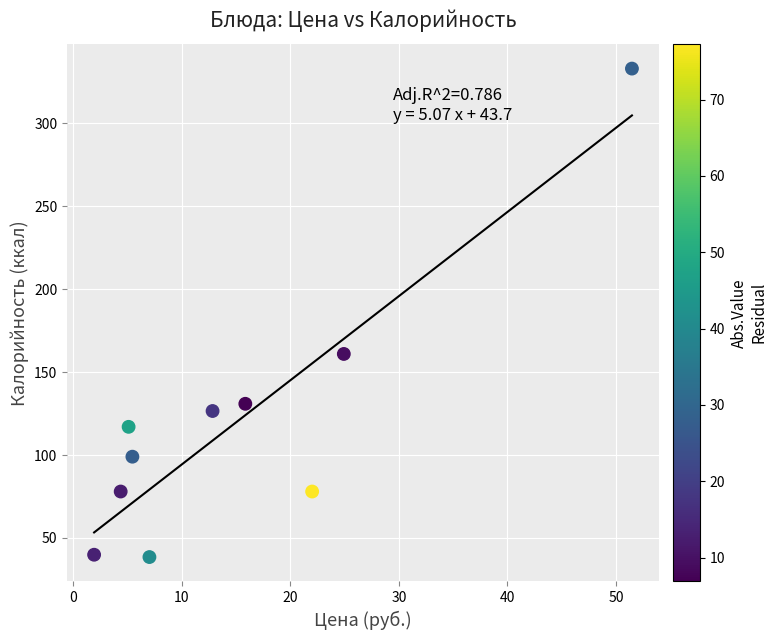

What Y value in the scatter plot is closest to 185?

160.9